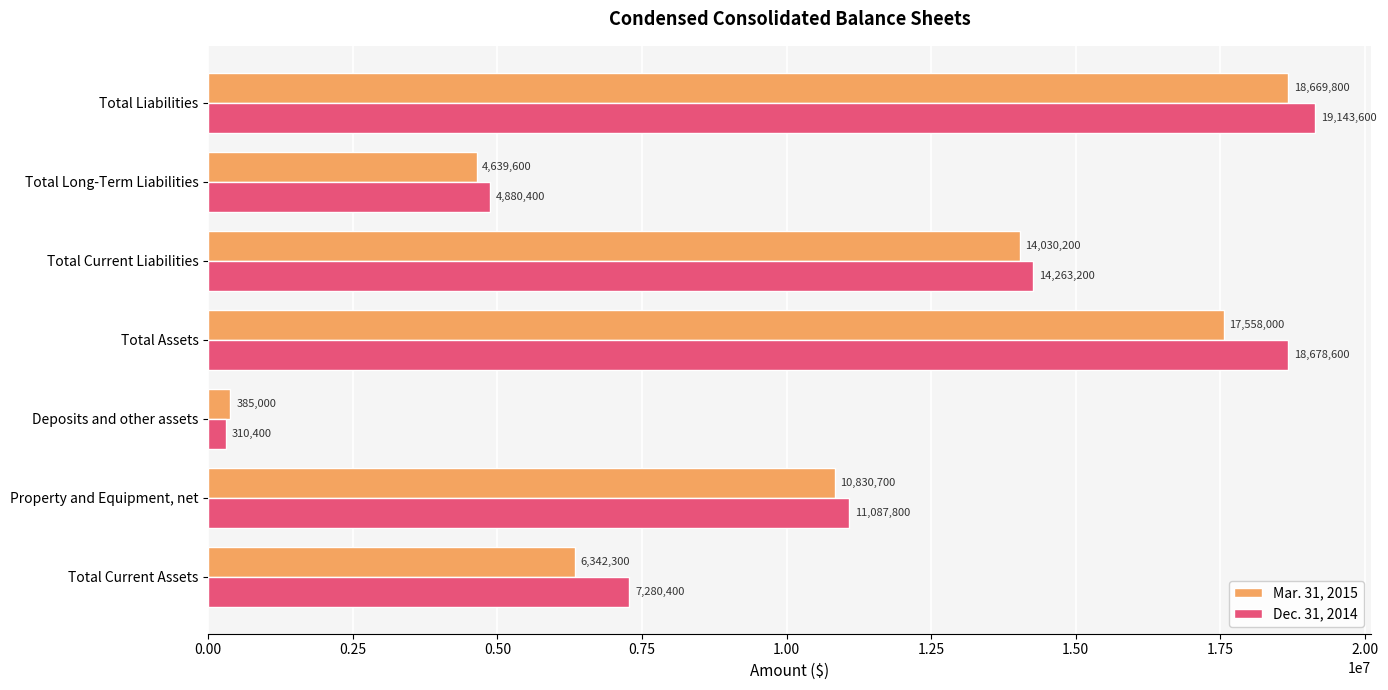

Which series has the largest range (max minus min)?

Dec. 31, 2014